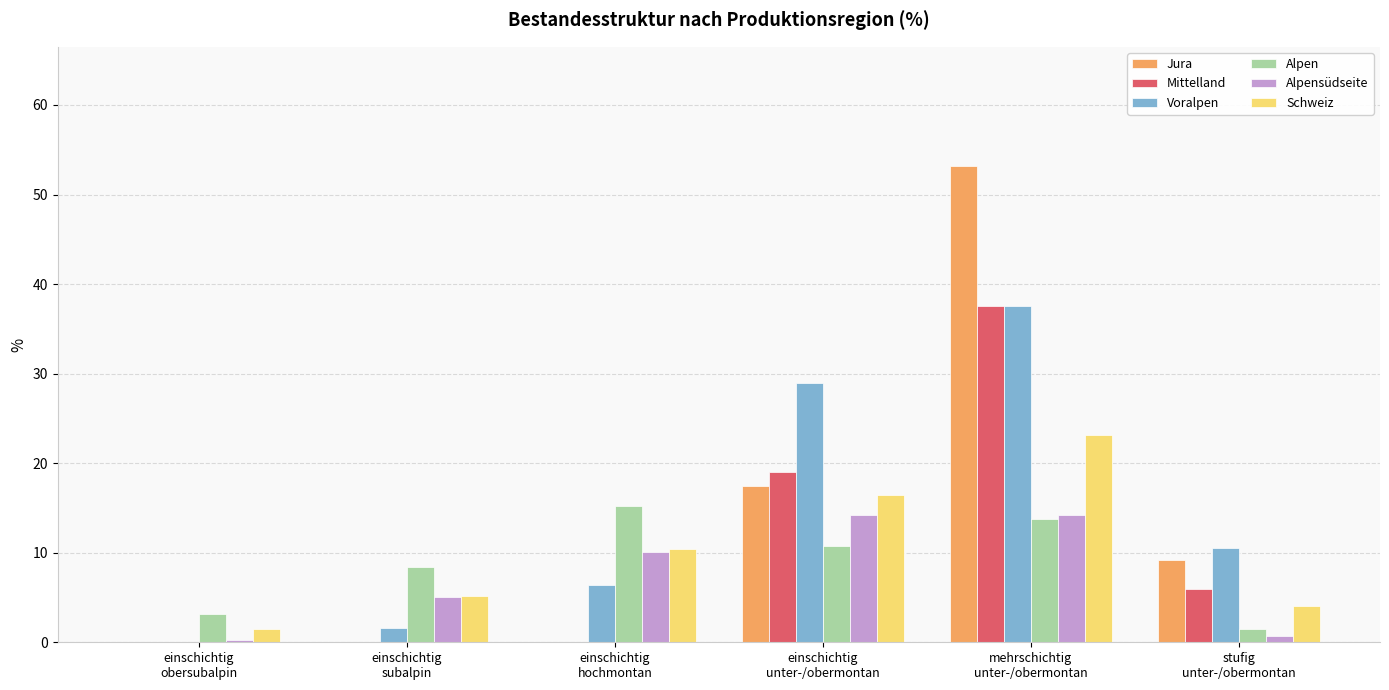

At which label does Alpensüdseite first exceed 10?

einschichtig
hochmontan